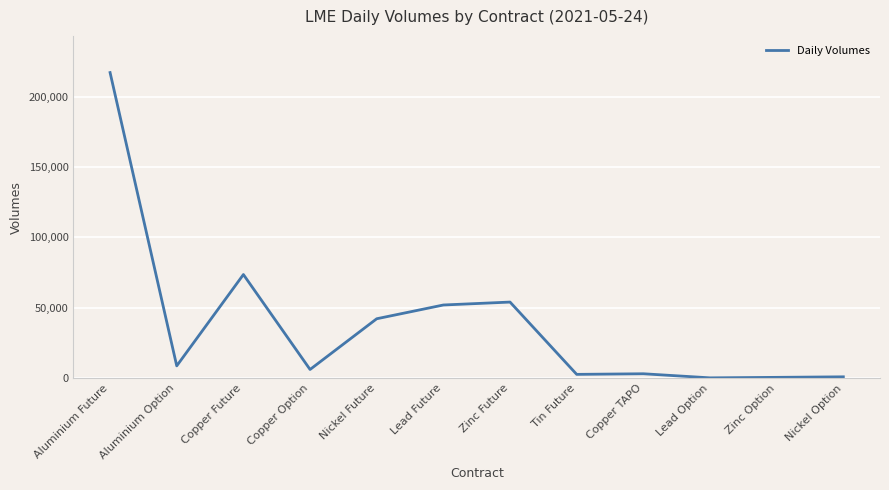

Between Copper TAPO and Aluminium Option, which is larger?

Aluminium Option